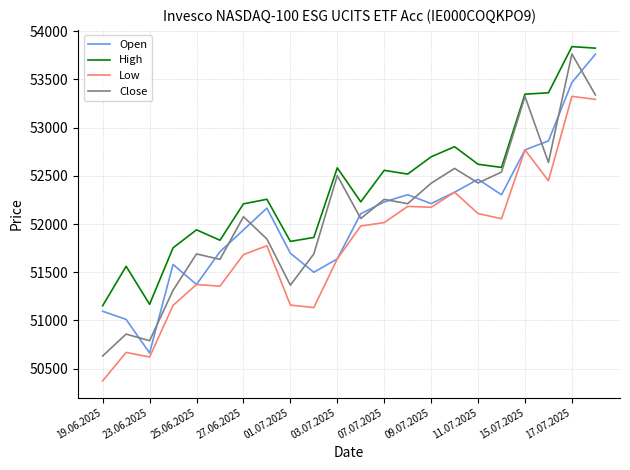

What is the highest value of the Close series?

53764